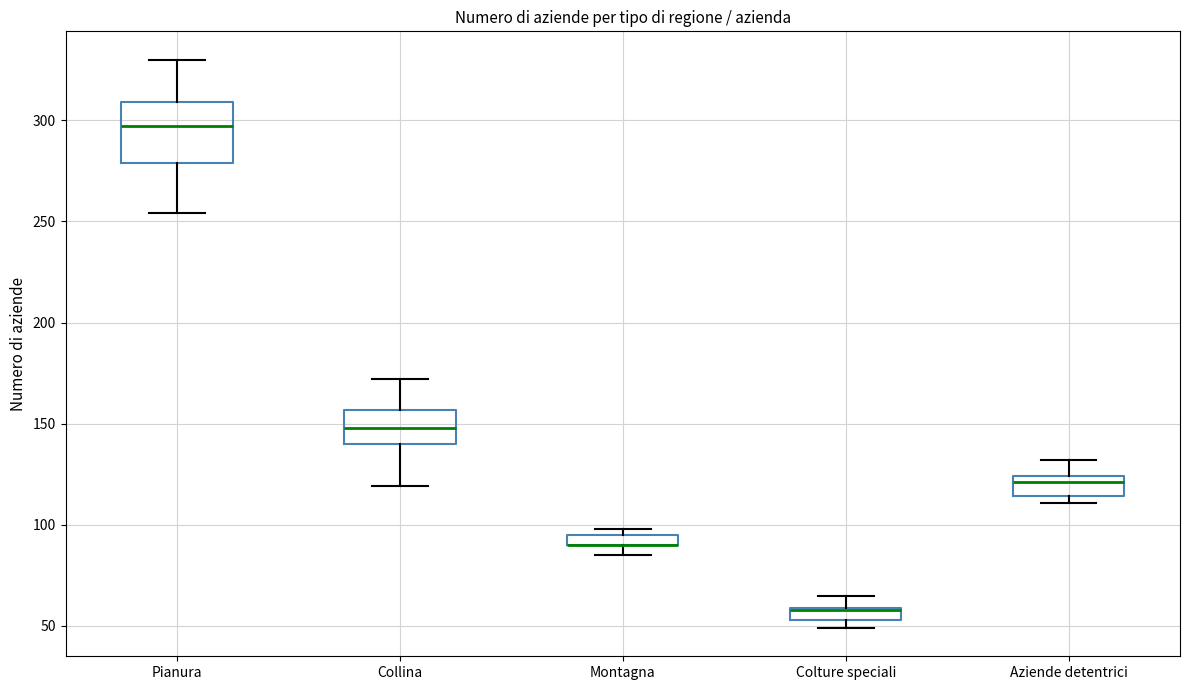

Where does the upper whisker of the box for Aziende detentrici end on the y-axis? The values are not printed on the chart, so give them approximately, as read against the axis.

130